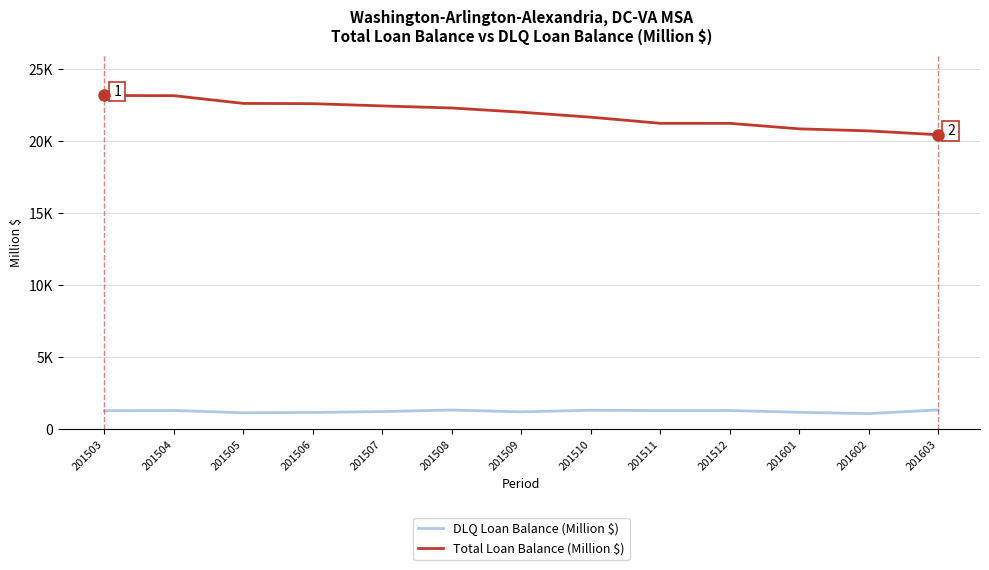

List the series in order of their overall mean, highest first.

Total Loan Balance (Million $), DLQ Loan Balance (Million $)